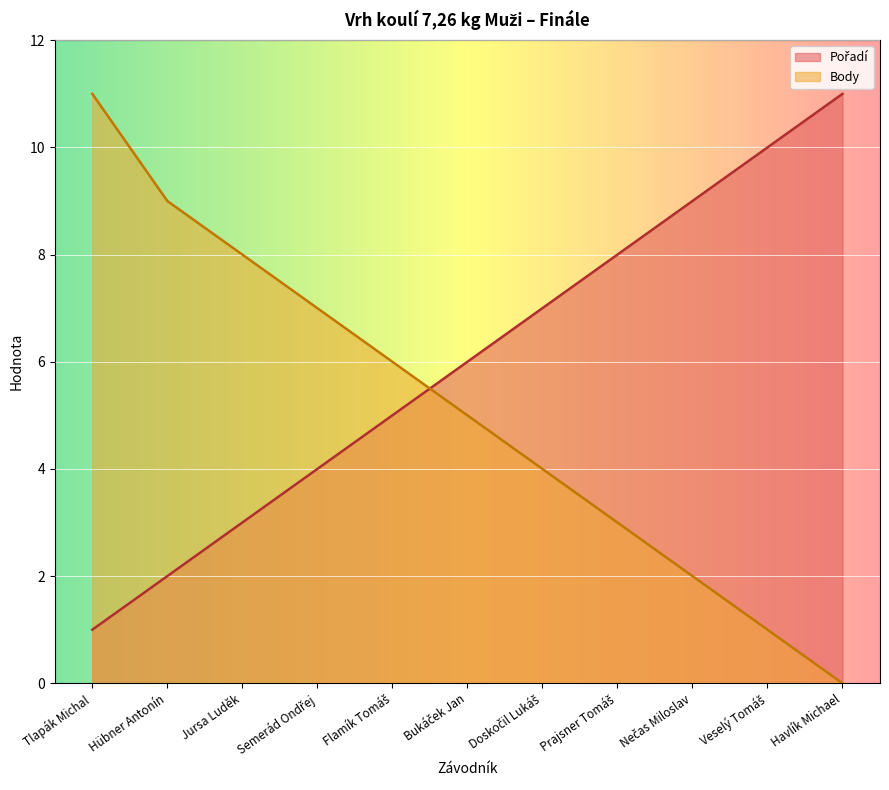

Rank the series by their maximum value, from lowest to highest.

Pořadí, Body